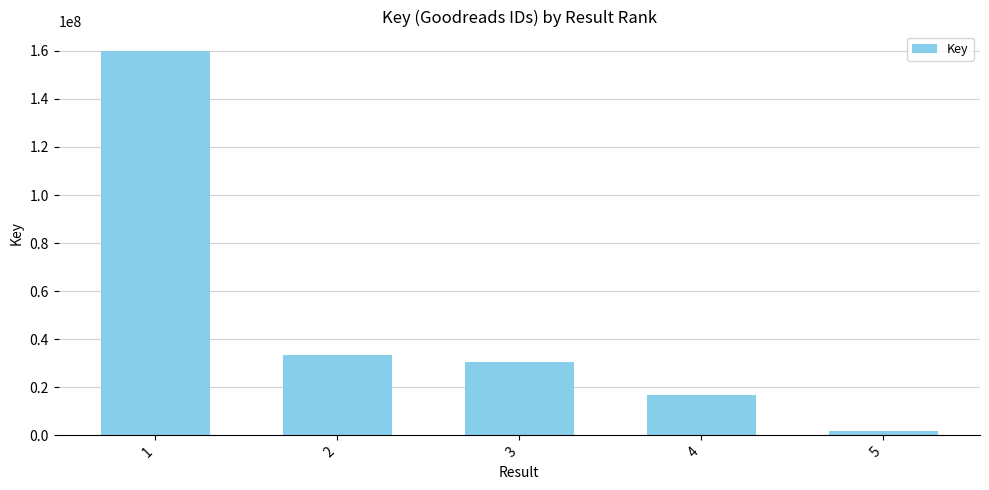

Between 1 and 4, which is larger?

1